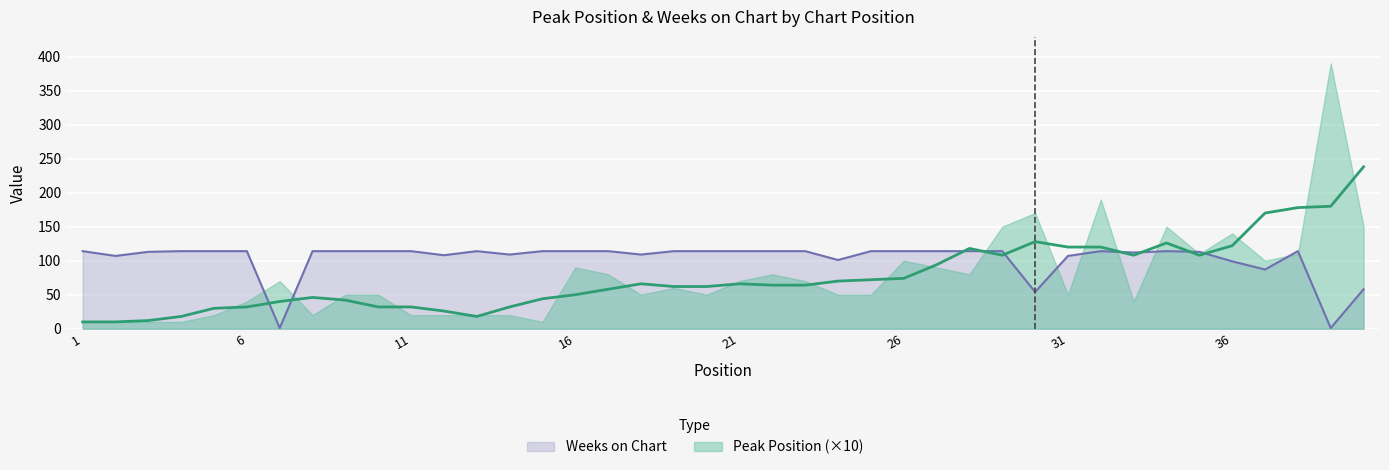

List the labels in order of value, smallest first.

7, 39, 30, 40, 37, 36, 24, 2, 31, 12, 14, 18, 33, 3, 35, 1, 4, 5, 6, 8, 9, 10, 11, 13, 15, 16, 17, 19, 20, 21, 22, 23, 25, 26, 27, 28, 29, 32, 34, 38